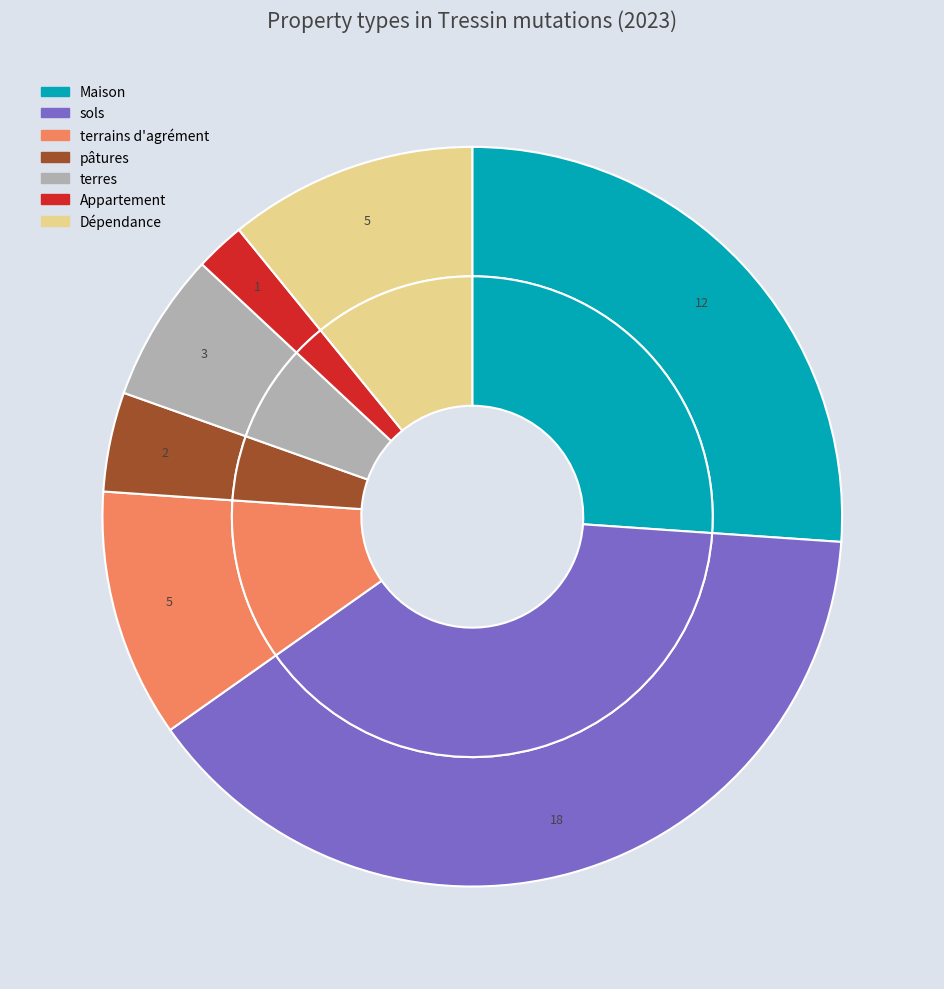

To the nearest percent, what is the combined percentage of terrains d'agrément and Appartement?

13%